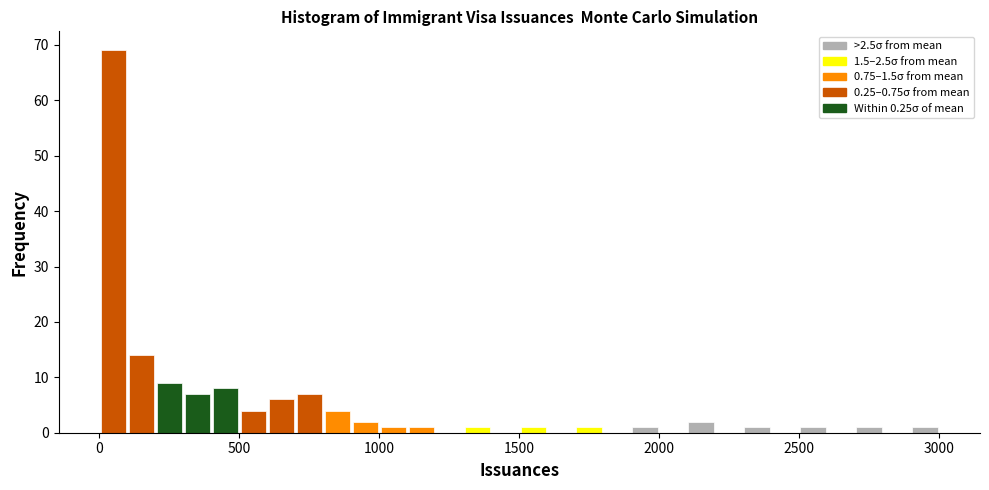

Around what value on the x-axis is the tallest bar? Give the approximate position of its centre, as read against the axis.

50